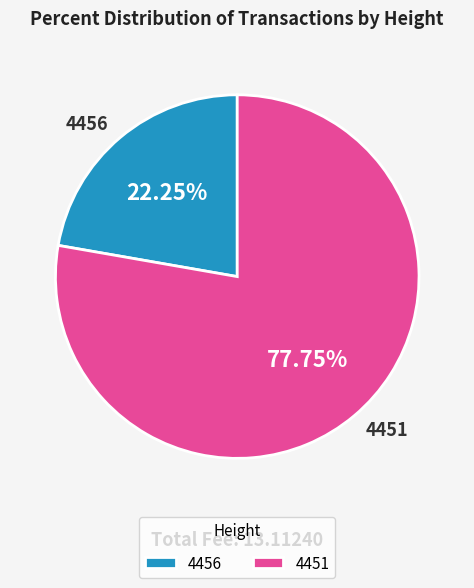

To the nearest percent, what portion does 4451 represent?

78%